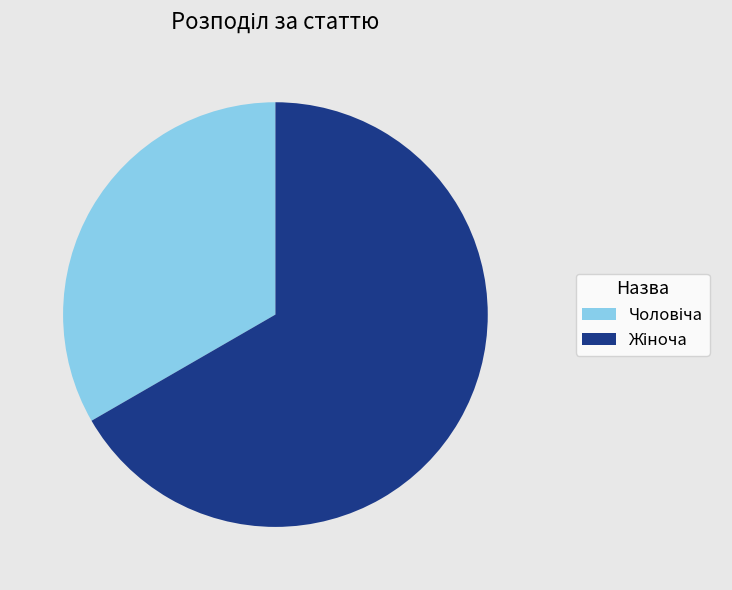

Does any single category account for the majority?

Yes